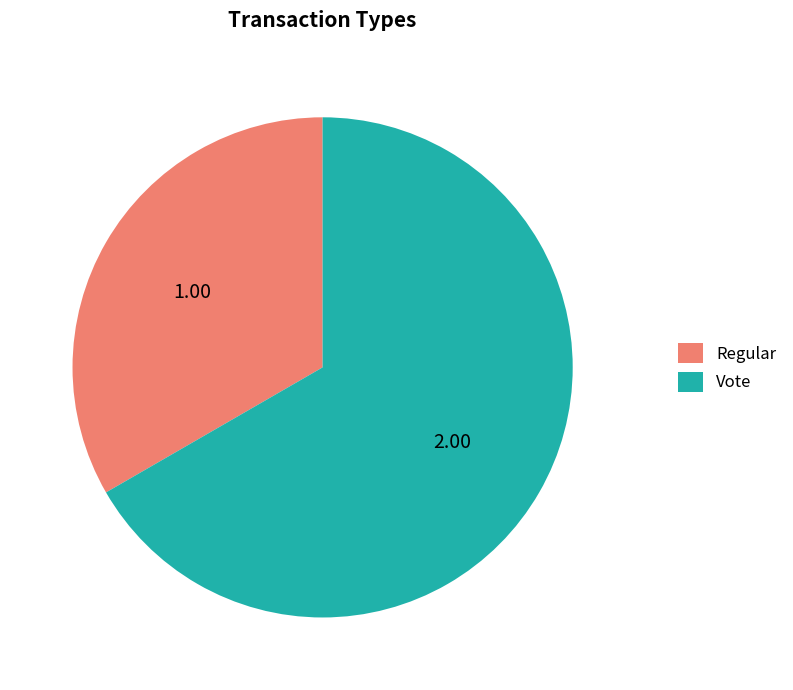

Is Vote the majority of the pie?

Yes